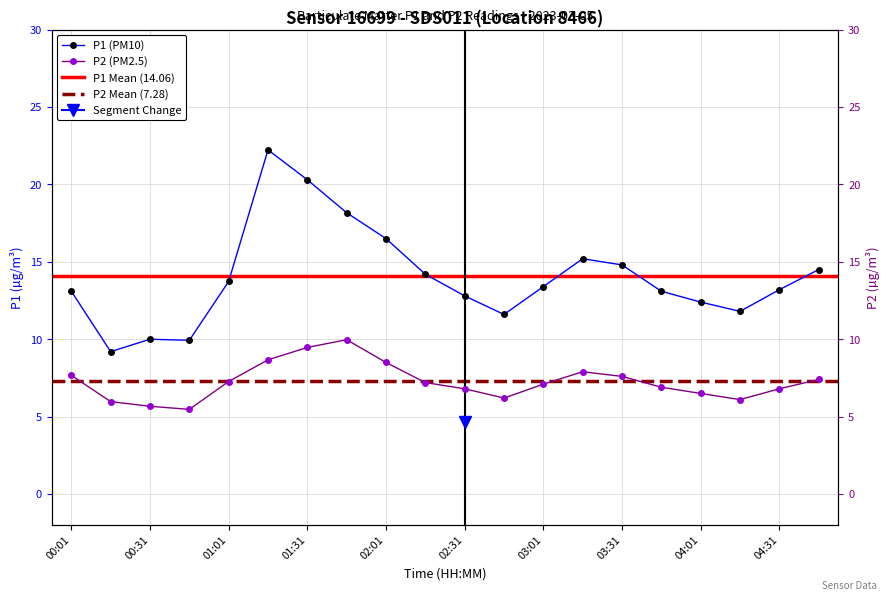

Between 01:46 and 04:46, which series saw the biggest shift?

P1